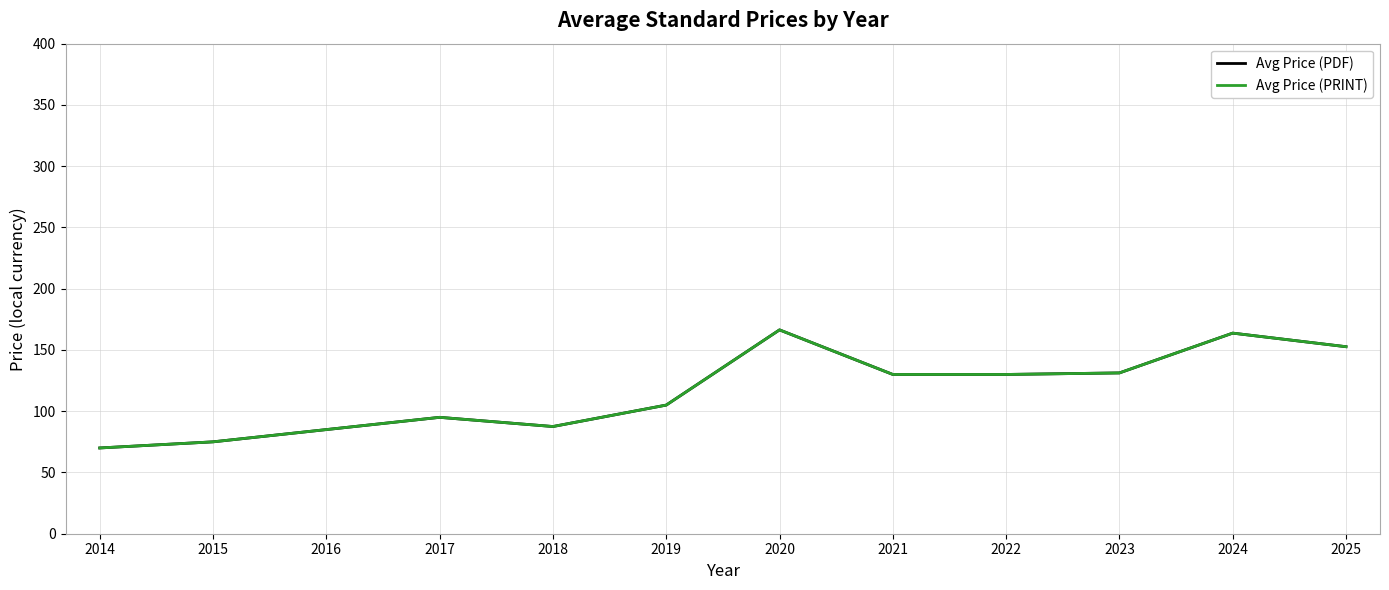

The value of Avg Price (PRINT) at 2023 is 131.2. True or false?

True